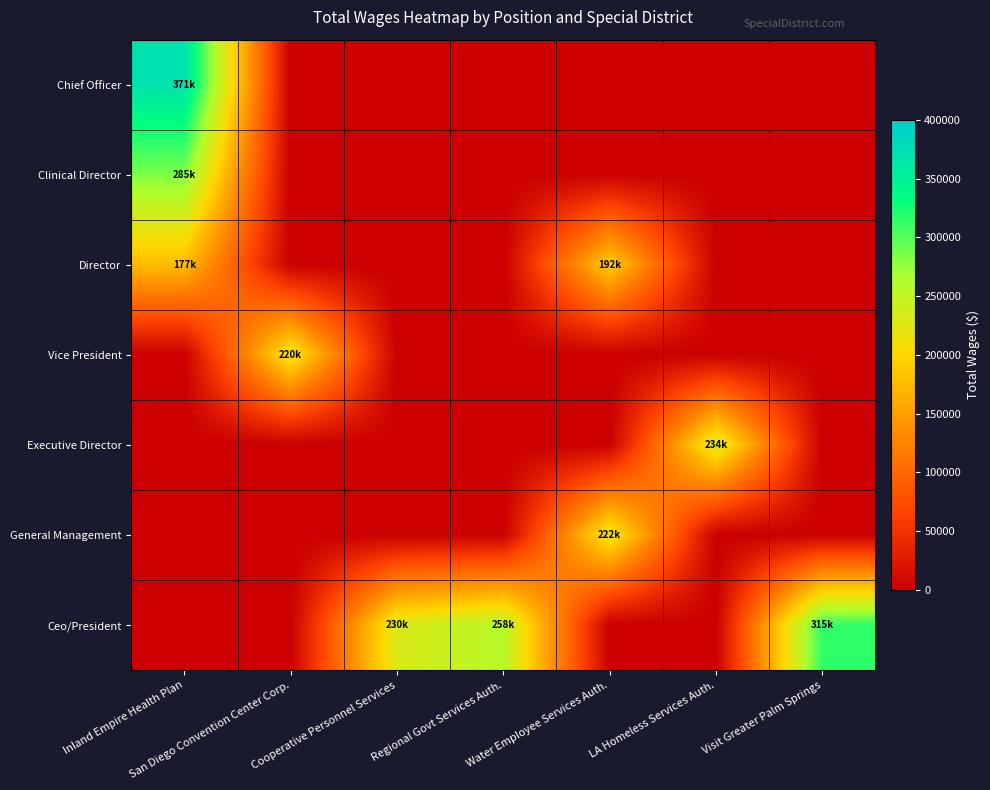

What is the spread (max minus min) of values at San Diego Convention Center Corp.?

219869